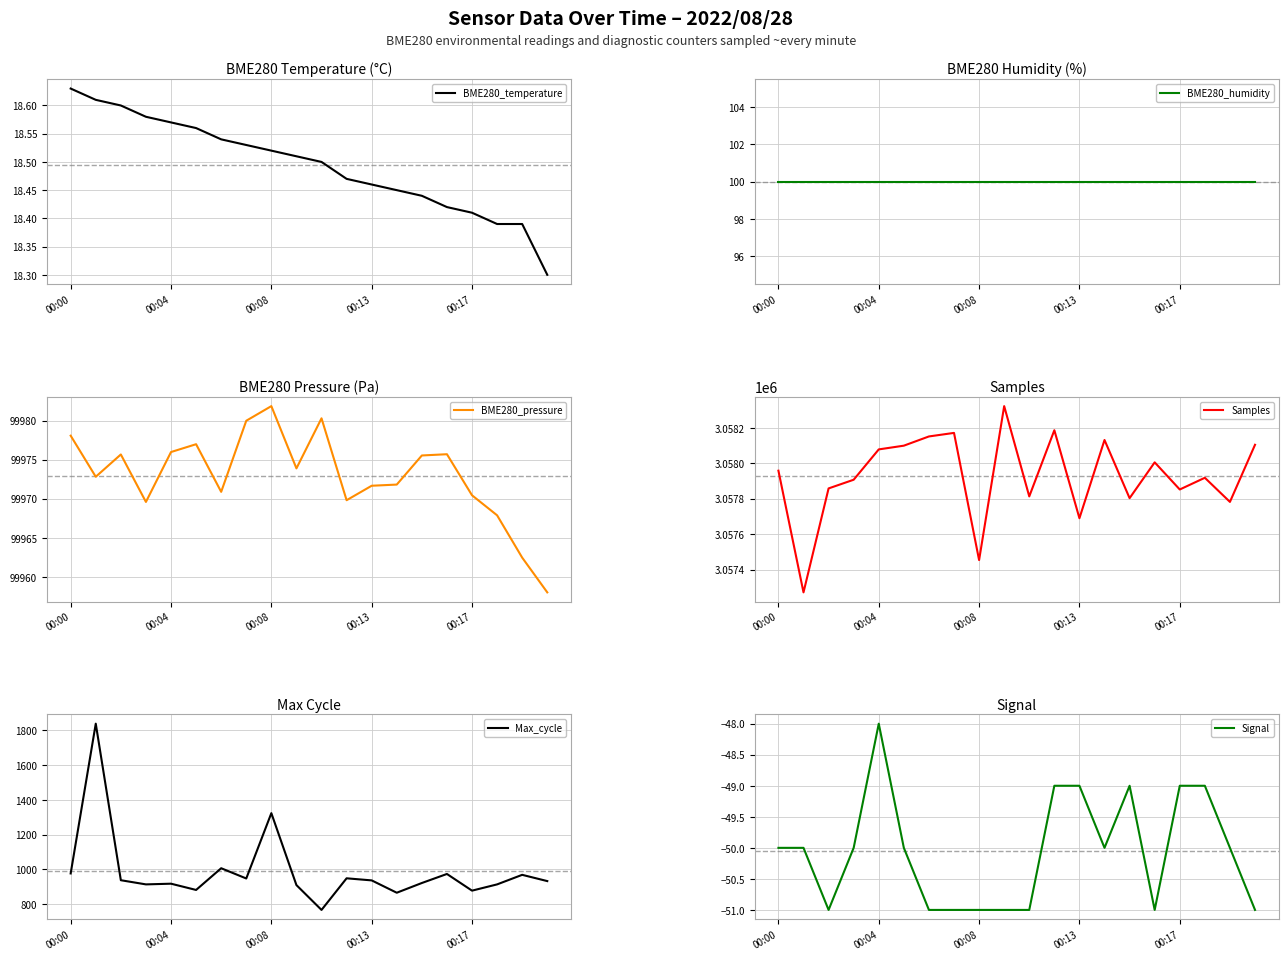

How many interior local valleys does the BME280_pressure series have?

5